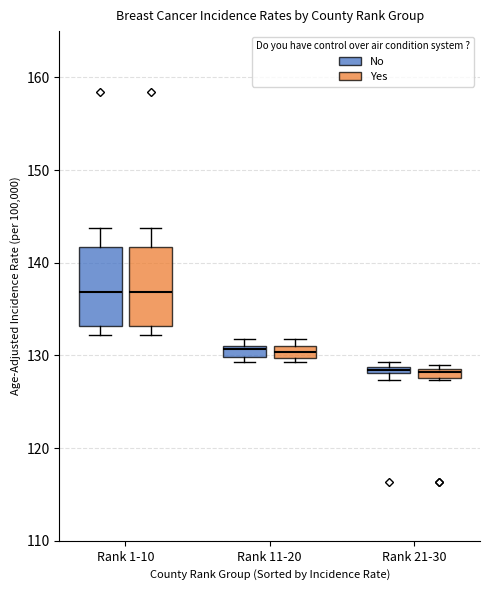

Where is the upper edge of the box for Rank 11-20 (Yes) on the y-axis? The values are not printed on the chart, so give them approximately, as read against the axis.

131